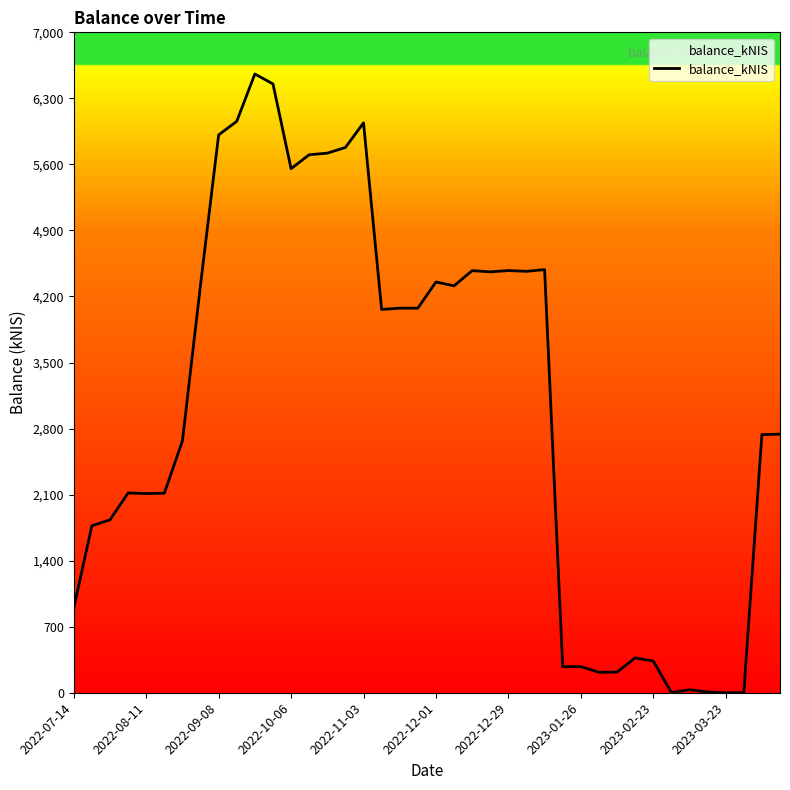

What is the maximum value shown in the chart?

6558.1